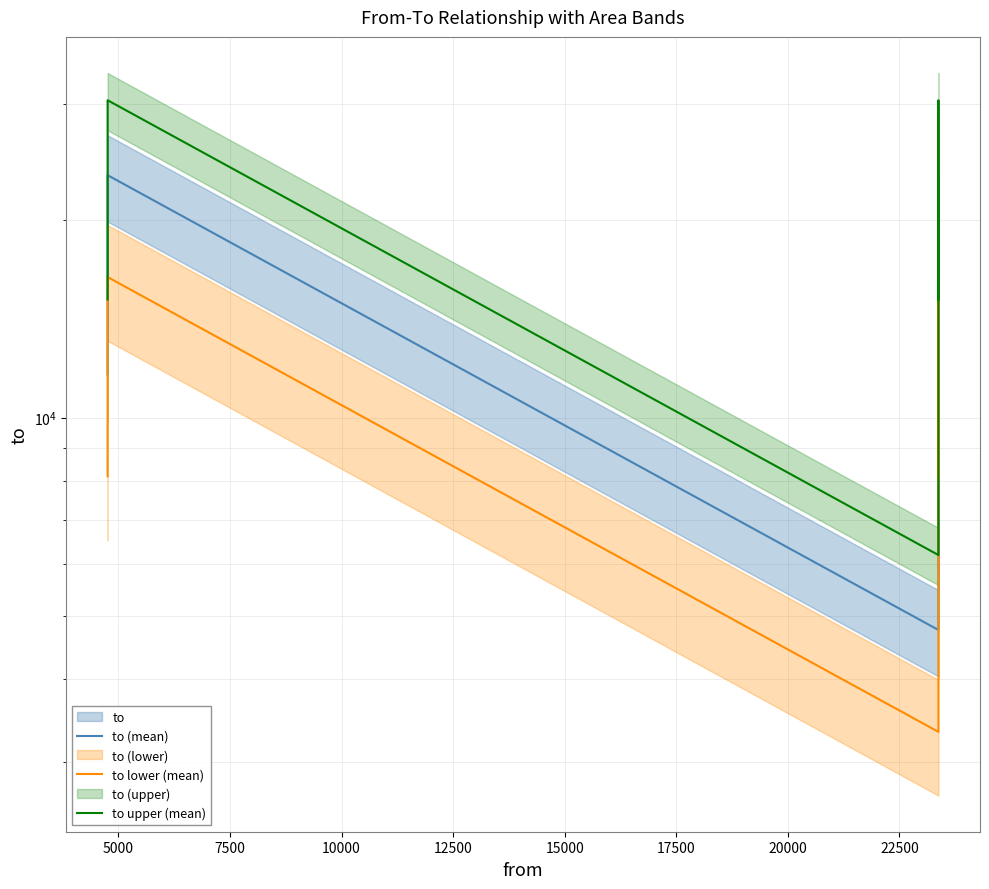

In to upper (mean), how many points are lower than both neighbors (excluding endpoints)?

1